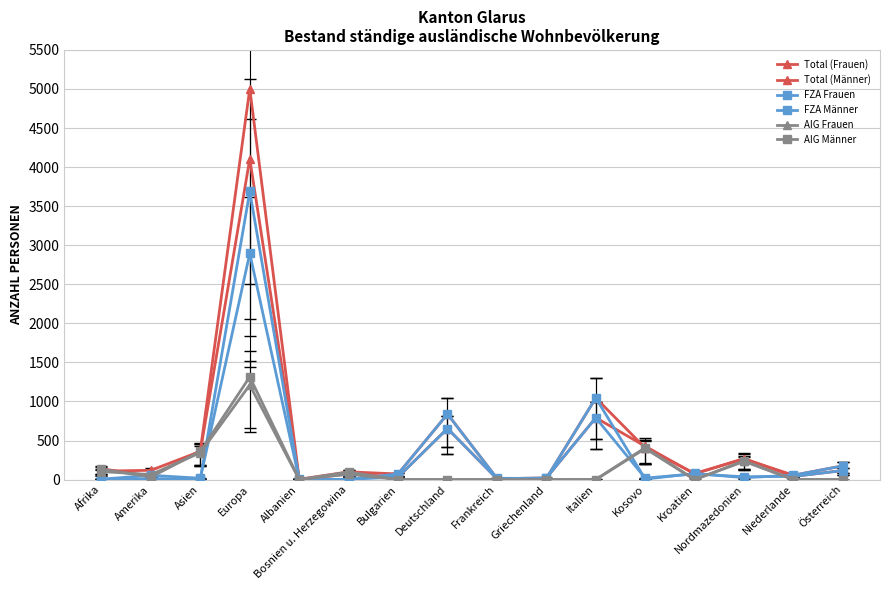

How many lines are shown in the chart?

6